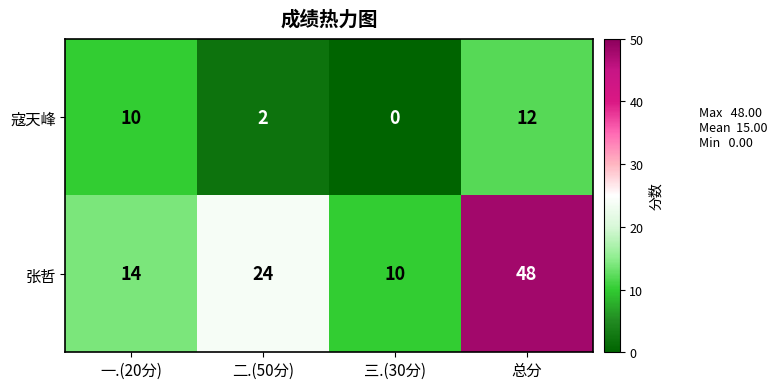

True or false: 寇天峰 has a value of 2 at 二.(50分).

True